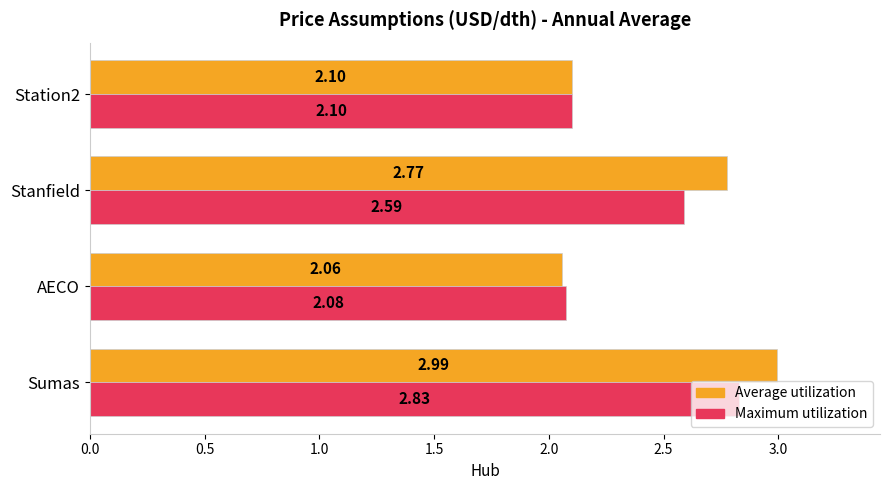

Between Sumas and AECO, which series saw the biggest shift?

Average utilization